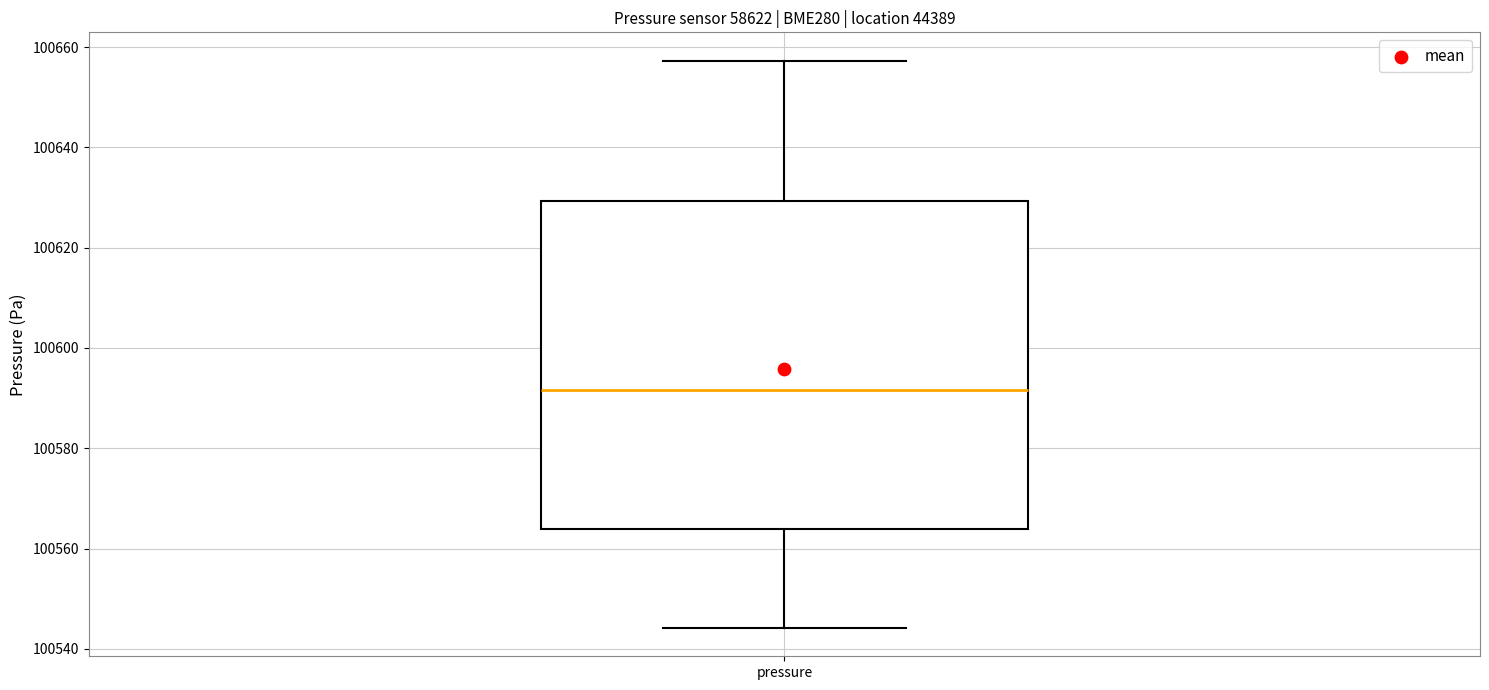

Read this box plot against the y-axis: the position of the median line, the range covered by the box, and the ends of both whiskers. The values are not printed on the chart, so give them approximately, as read against the axis.

median 100592, box 100564 to 100630, whiskers 100544 to 100658